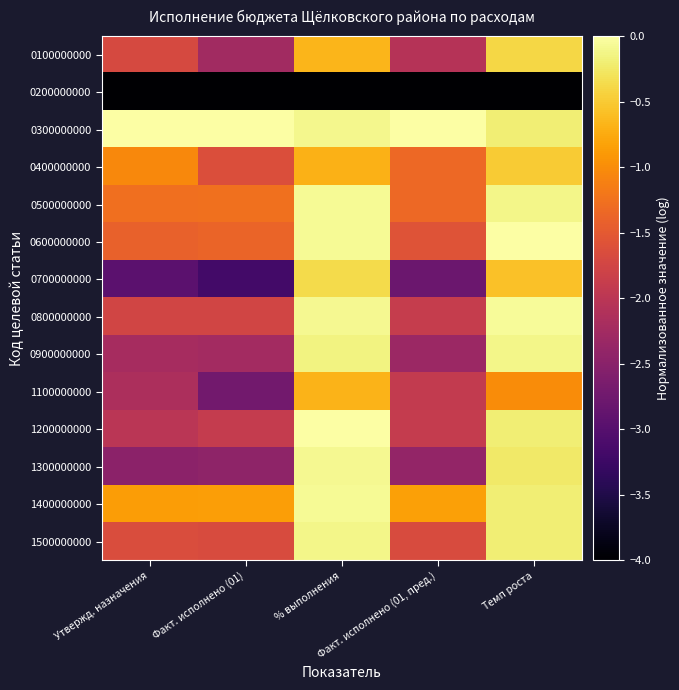

Reading left to right, list all the values displayed in this chart.

0100000000: Утвержд. назначения=-1.7	Факт. исполнено (01)=-2.3	% выполнения=-0.7	Факт. исполнено (01, пред.)=-2.1	Темп роста=-0.4
0200000000: Утвержд. назначения=-4.0	Факт. исполнено (01)=-4.0	% выполнения=-4.0	Факт. исполнено (01, пред.)=-4.0	Темп роста=-4.0
0300000000: Утвержд. назначения=0.0	Факт. исполнено (01)=0.0	% выполнения=-0.1	Факт. исполнено (01, пред.)=0.0	Темп роста=-0.2
0400000000: Утвержд. назначения=-1.0	Факт. исполнено (01)=-1.6	% выполнения=-0.7	Факт. исполнено (01, пред.)=-1.3	Темп роста=-0.5
0500000000: Утвержд. назначения=-1.3	Факт. исполнено (01)=-1.3	% выполнения=-0.1	Факт. исполнено (01, пред.)=-1.3	Темп роста=-0.1
0600000000: Утвержд. назначения=-1.4	Факт. исполнено (01)=-1.4	% выполнения=-0.1	Факт. исполнено (01, пред.)=-1.6	Темп роста=0.0
0700000000: Утвержд. назначения=-2.9	Факт. исполнено (01)=-3.2	% выполнения=-0.4	Факт. исполнено (01, пред.)=-2.8	Темп роста=-0.6
0800000000: Утвержд. назначения=-1.8	Факт. исполнено (01)=-1.8	% выполнения=-0.1	Факт. исполнено (01, пред.)=-1.9	Темп роста=-0.1
0900000000: Утвержд. назначения=-2.2	Факт. исполнено (01)=-2.2	% выполнения=-0.1	Факт. исполнено (01, пред.)=-2.3	Темп роста=-0.1
1100000000: Утвержд. назначения=-2.2	Факт. исполнено (01)=-2.7	% выполнения=-0.7	Факт. исполнено (01, пред.)=-1.9	Темп роста=-1.0
1200000000: Утвержд. назначения=-2.0	Факт. исполнено (01)=-1.9	% выполнения=0.0	Факт. исполнено (01, пред.)=-1.9	Темп роста=-0.2
1300000000: Утвержд. назначения=-2.5	Факт. исполнено (01)=-2.4	% выполнения=-0.1	Факт. исполнено (01, пред.)=-2.4	Темп роста=-0.2
1400000000: Утвержд. назначения=-0.9	Факт. исполнено (01)=-0.8	% выполнения=-0.1	Факт. исполнено (01, пред.)=-0.8	Темп роста=-0.2
1500000000: Утвержд. назначения=-1.7	Факт. исполнено (01)=-1.7	% выполнения=-0.1	Факт. исполнено (01, пред.)=-1.7	Темп роста=-0.2